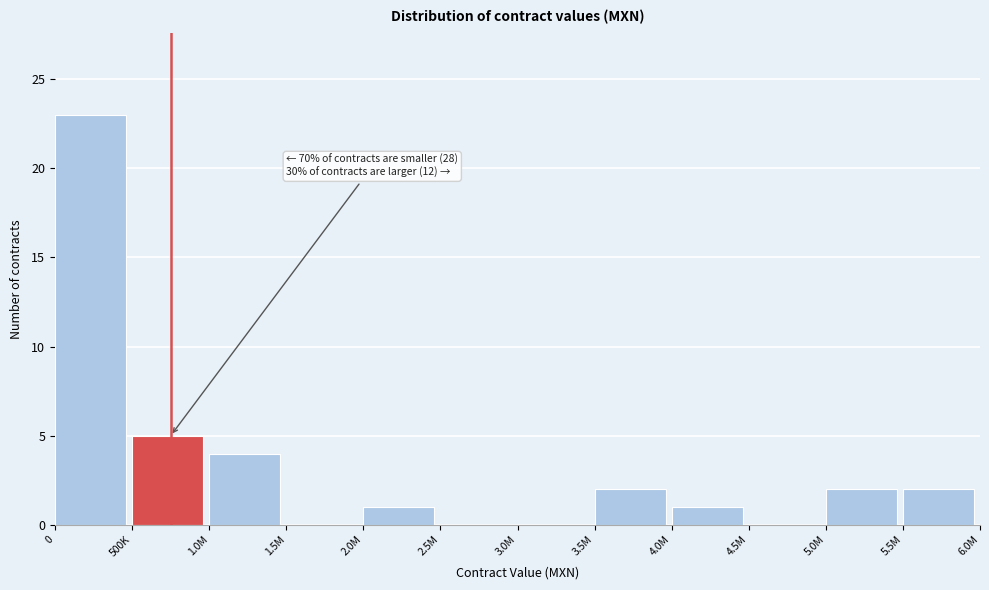

Reading left to right, list all the values displayed in this chart.

0=23	500K=5	1.0M=4	1.5M=0	2.0M=1	2.5M=0	3.0M=0	3.5M=2	4.0M=1	4.5M=0	5.0M=2	5.5M=2